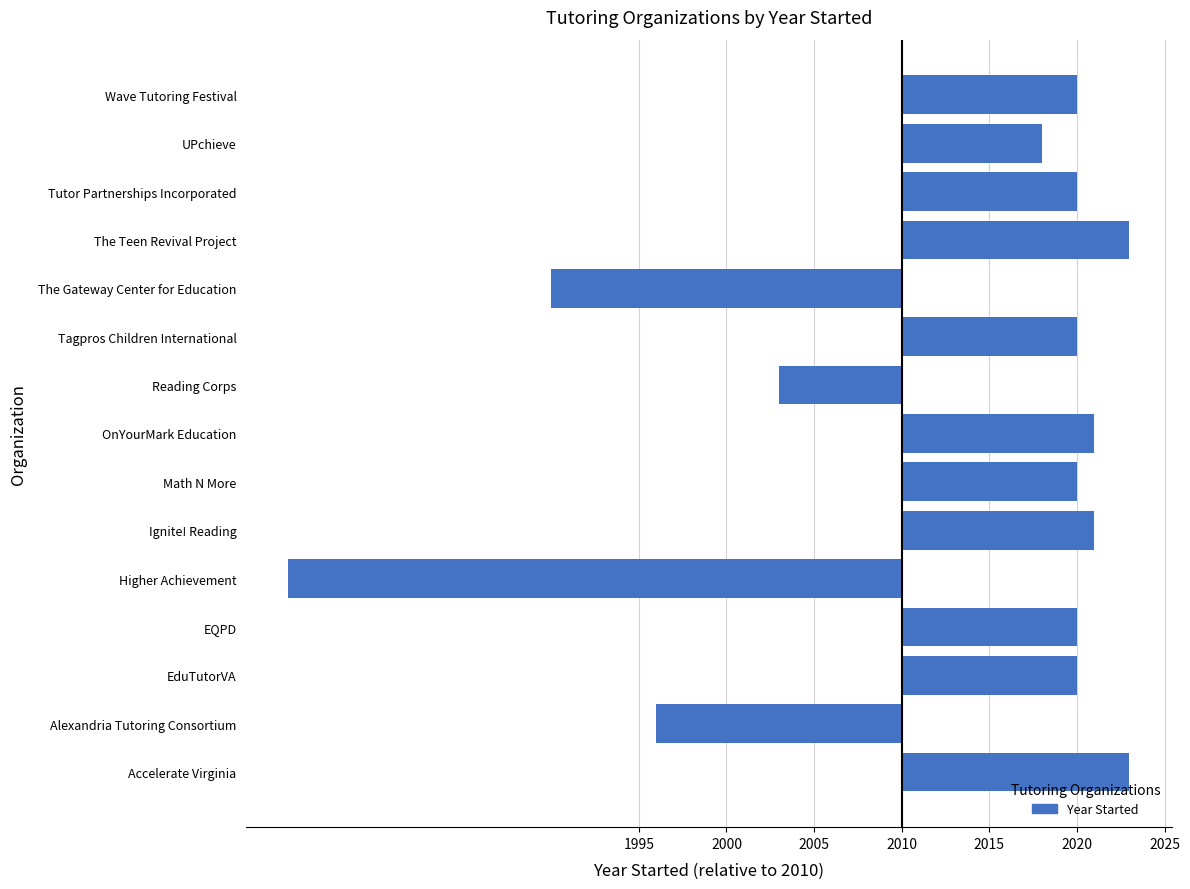

Are the bars horizontal?

Yes